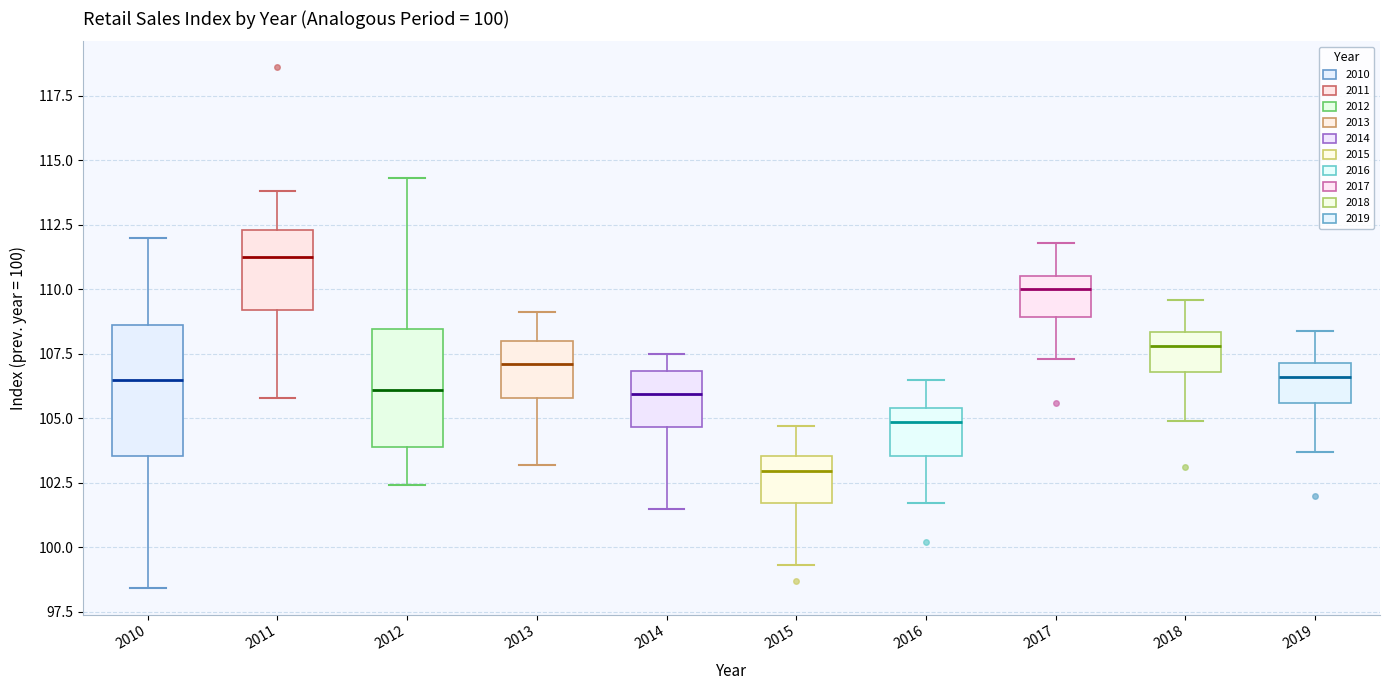

Which box has the lowest median line?

2015